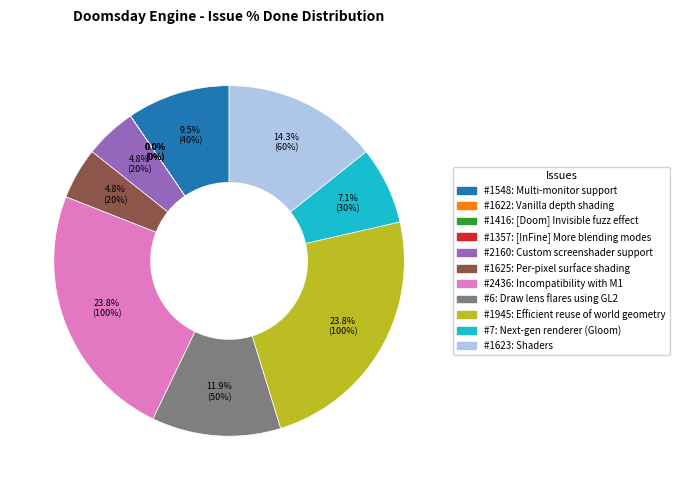

Is there any slice that represents more than half of the pie?

No